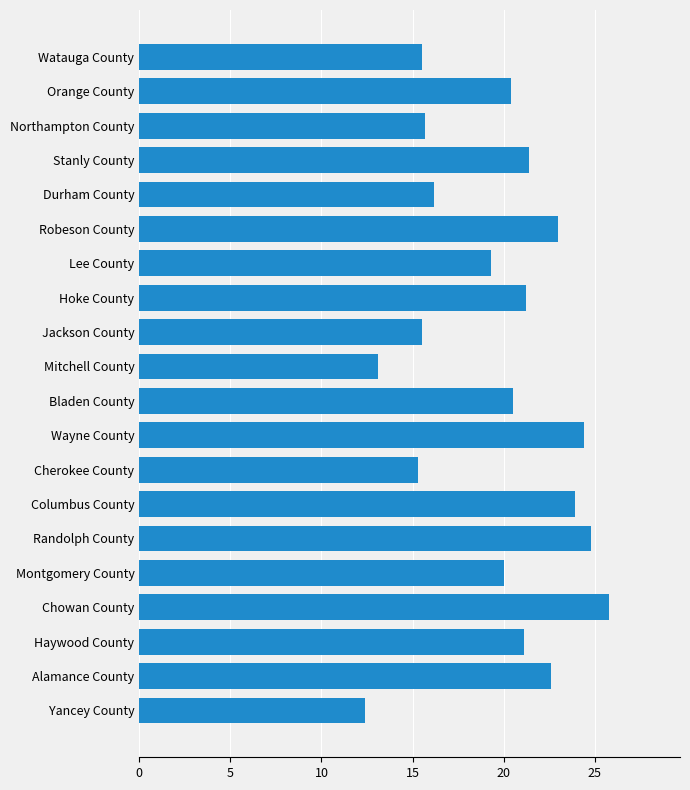

The value at Hoke County is 29.6. True or false?

False